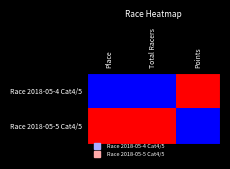

How many categories are shown in the chart?

3